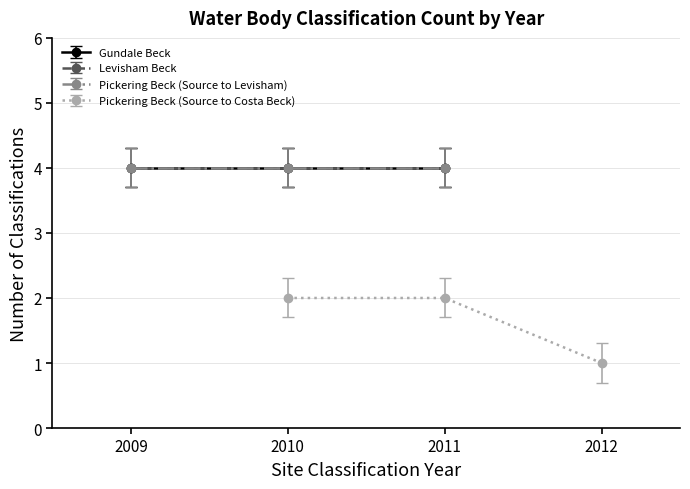

Is the value of Levisham Beck at 2009 greater than the value of Gundale Beck at 2010?

No